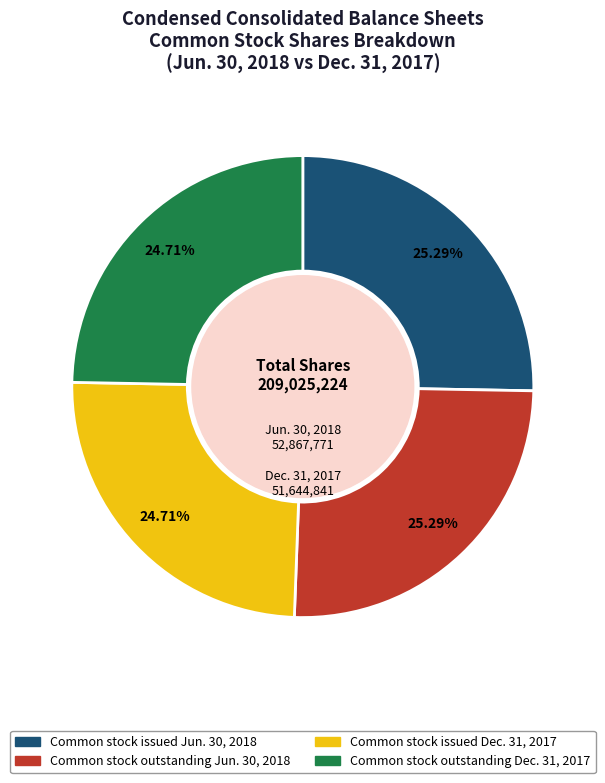

Is there any slice that represents more than half of the pie?

No